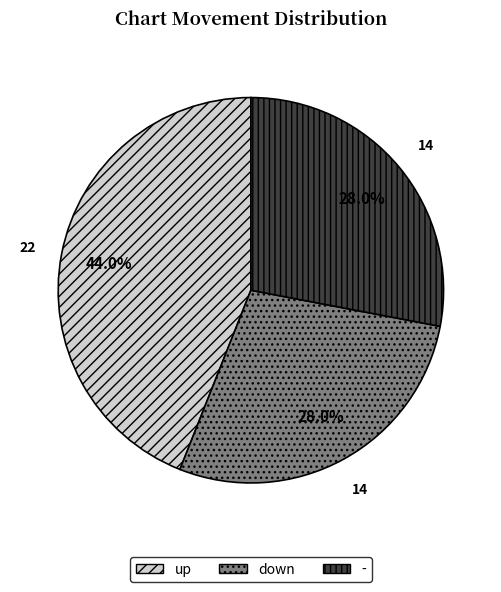

How many segments does this pie chart have?

3